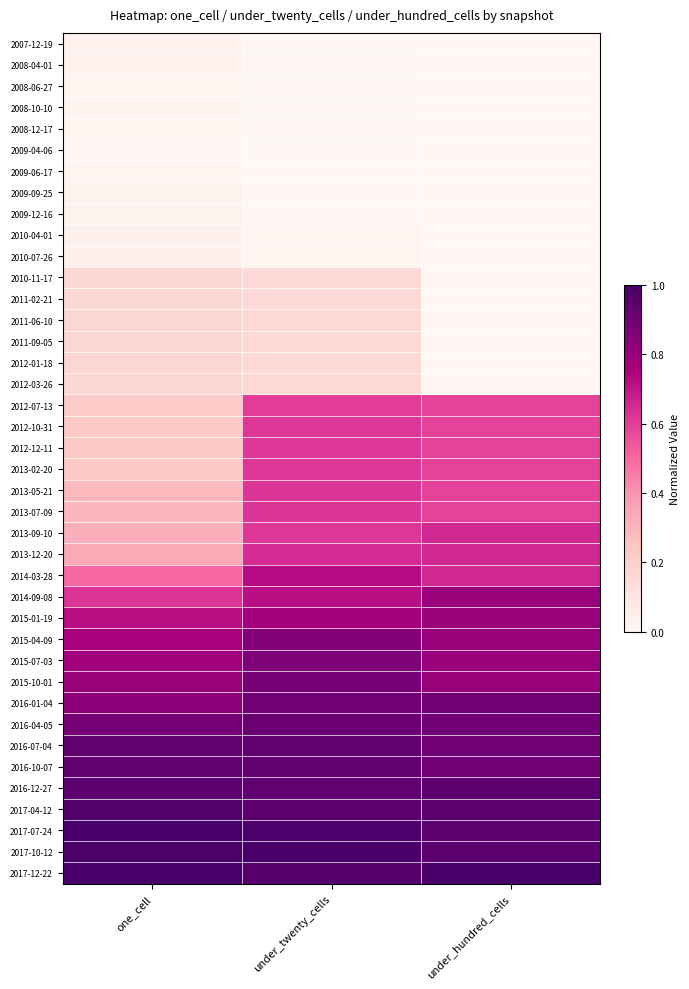

At which category is the sum across all series the highest?

under_twenty_cells